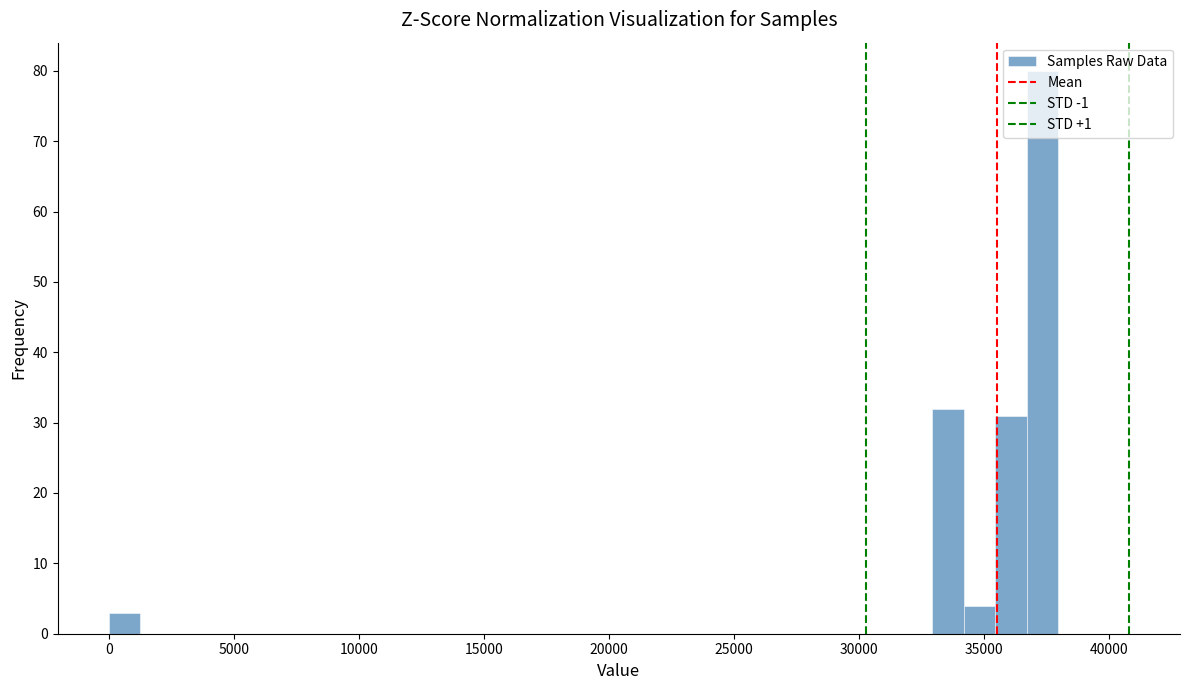

Around what value on the x-axis is the tallest bar? Give the approximate position of its centre, as read against the axis.

37500